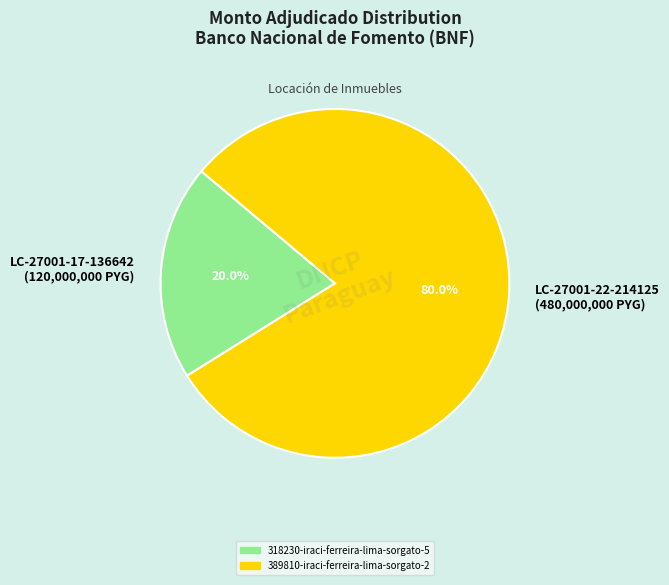

Which has a higher value, LC-27001-17-136642 (120,000,000 PYG) or LC-27001-22-214125 (480,000,000 PYG)?

LC-27001-22-214125 (480,000,000 PYG)